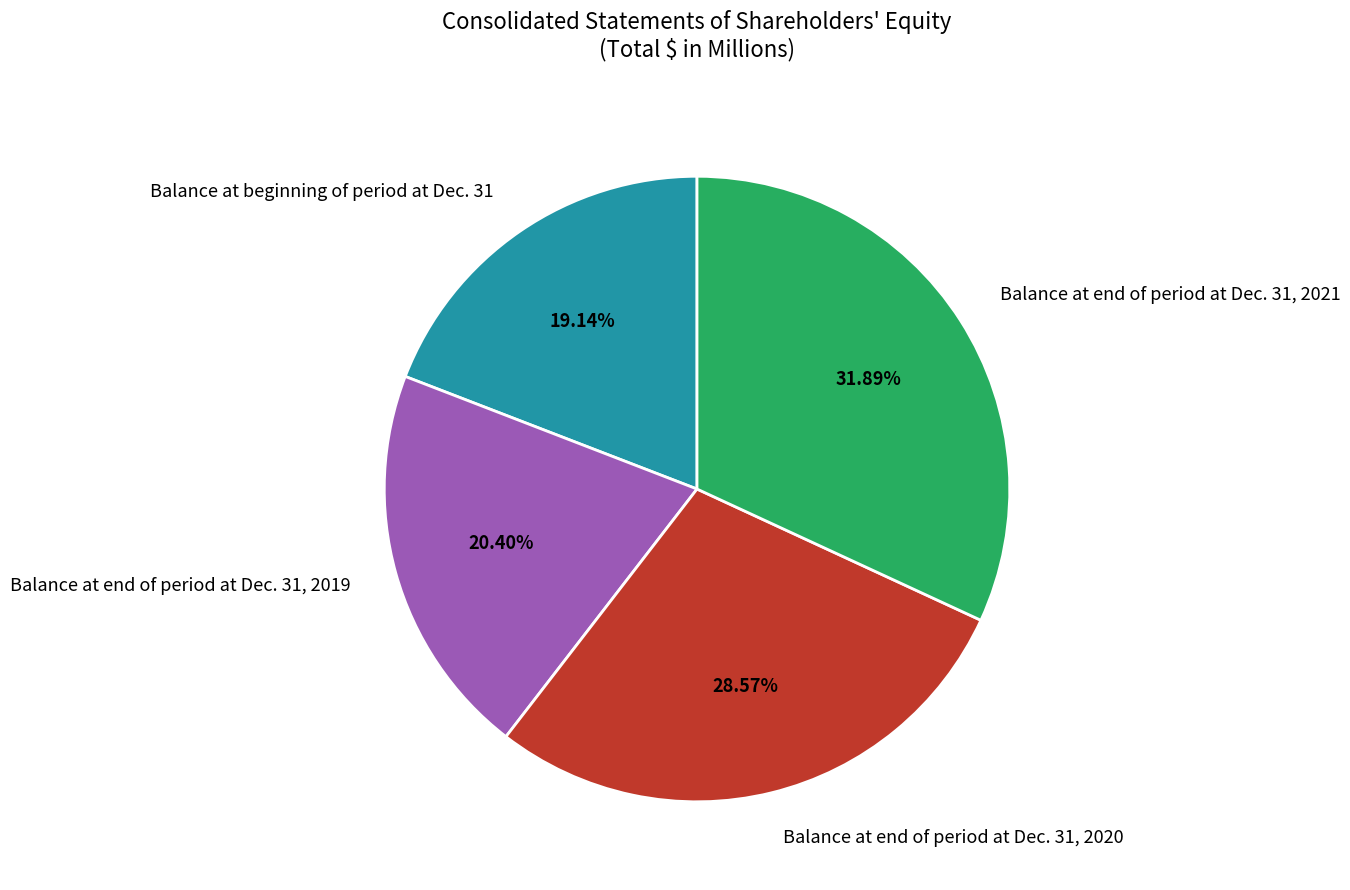

What is the ratio of the value at Balance at beginning of period at Dec. 31 to the value at Balance at end of period at Dec. 31, 2021?

0.6